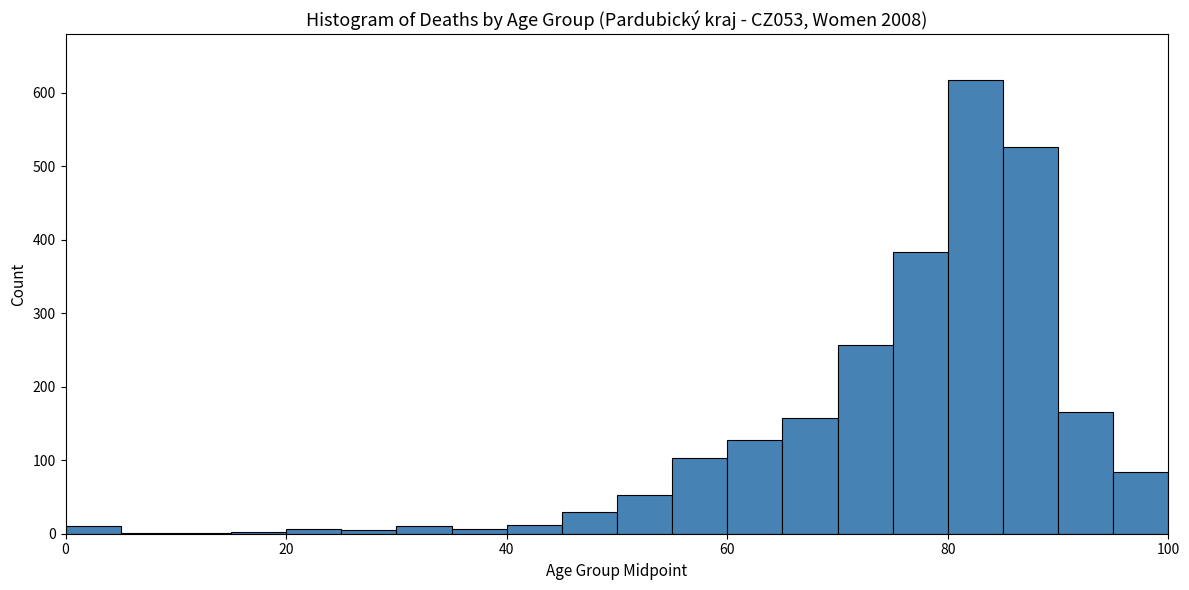

Around what value on the x-axis is the tallest bar? Give the approximate position of its centre, as read against the axis.

82